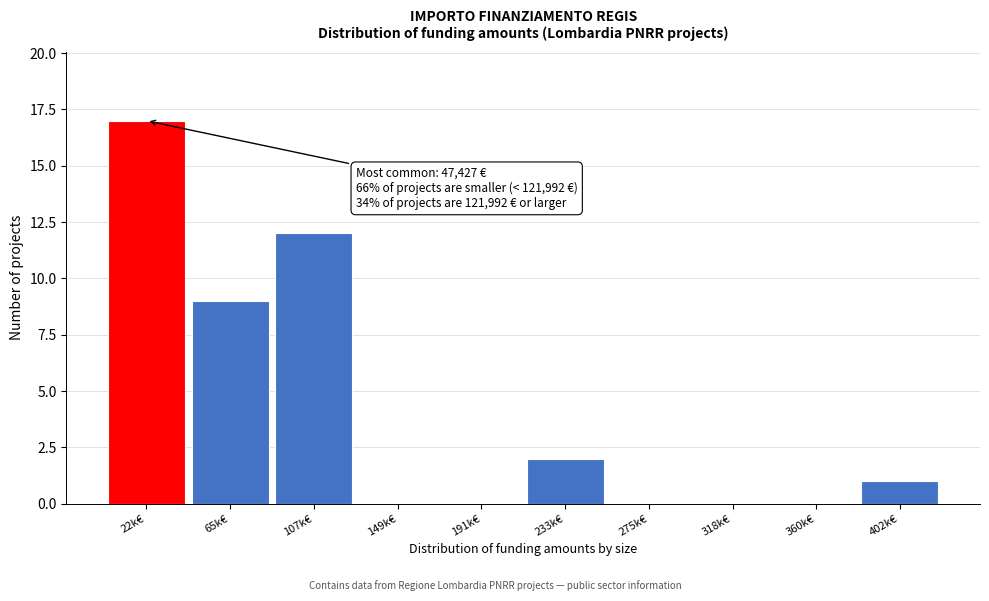

Reading right to left, transcribe all the data shown in this chart.

402k€=1	360k€=0	318k€=0	275k€=0	233k€=2	191k€=0	149k€=0	107k€=12	65k€=9	22k€=17